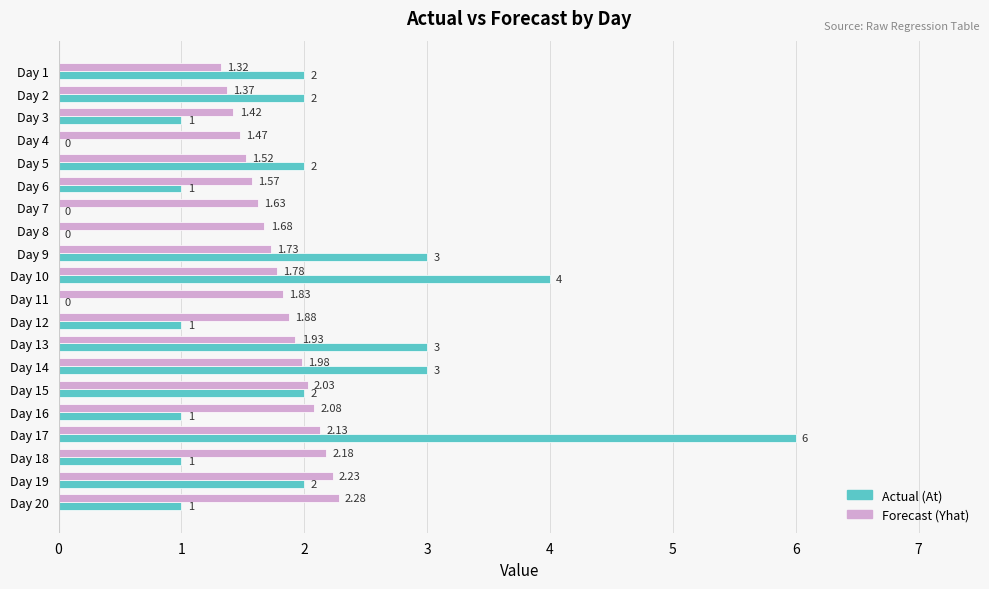

What is the sum of the Actual (At) values at Day 13 and Day 17?

9.0